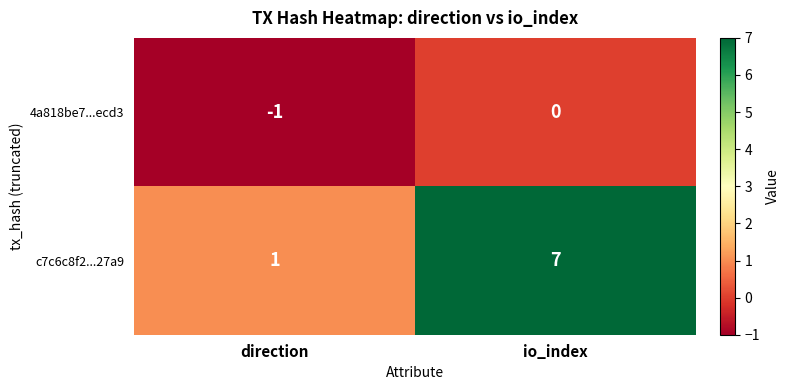

Rank the series by their maximum value, from highest to lowest.

c7c6c8f2...27a9, 4a818be7...ecd3